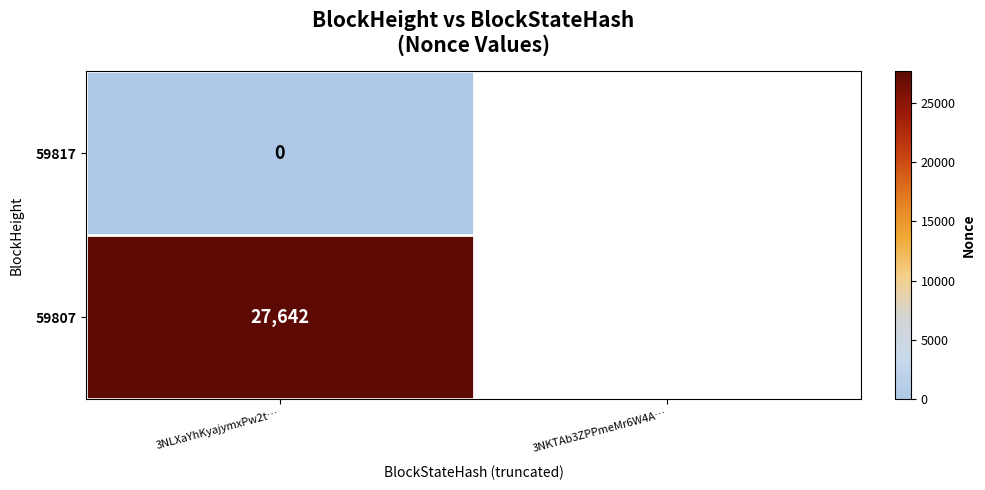

Count the number of data series in this chart.

2